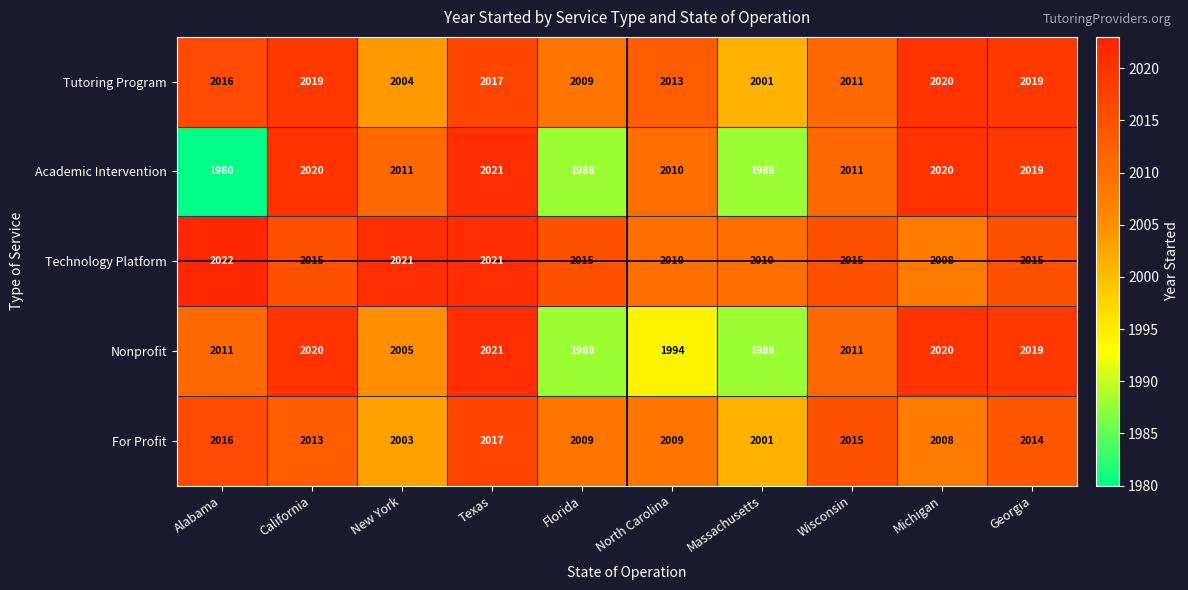

At how many categories does at least one series exceed 2000?

10